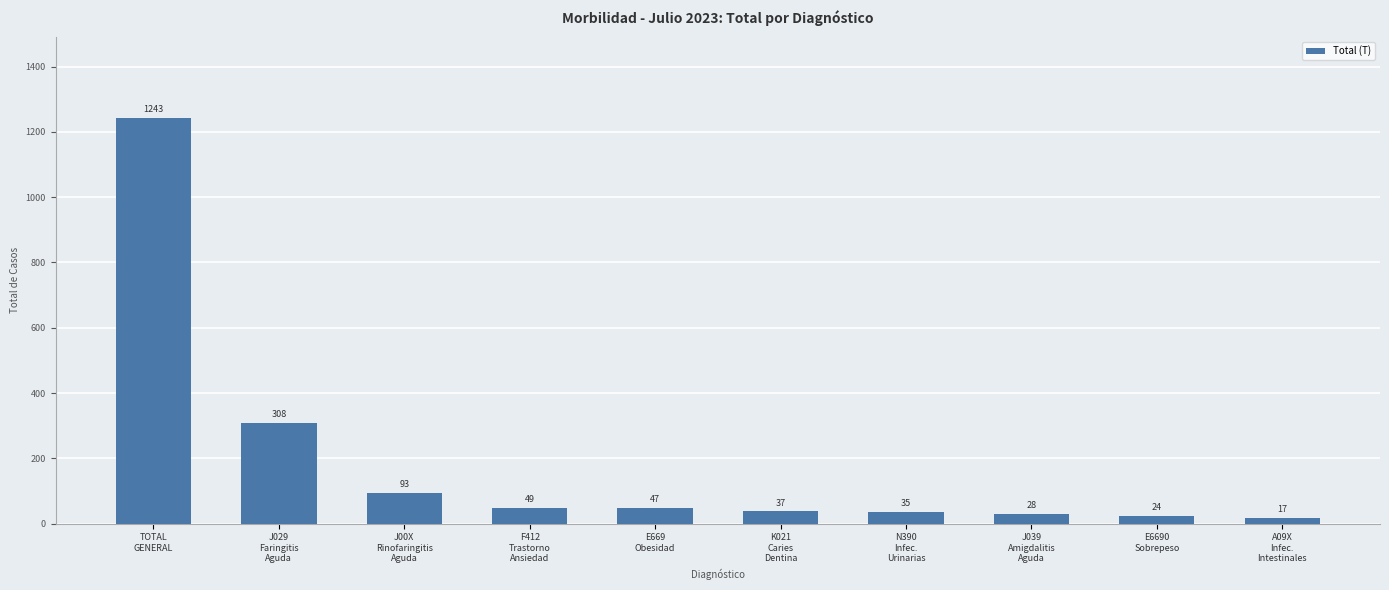

Reading left to right, transcribe all the data shown in this chart.

TOTAL
GENERAL=1243	J029
Faringitis
Aguda=308	J00X
Rinofaringitis
Aguda=93	F412
Trastorno
Ansiedad=49	E669
Obesidad=47	K021
Caries
Dentina=37	N390
Infec.
Urinarias=35	J039
Amigdalitis
Aguda=28	E6690
Sobrepeso=24	A09X
Infec.
Intestinales=17